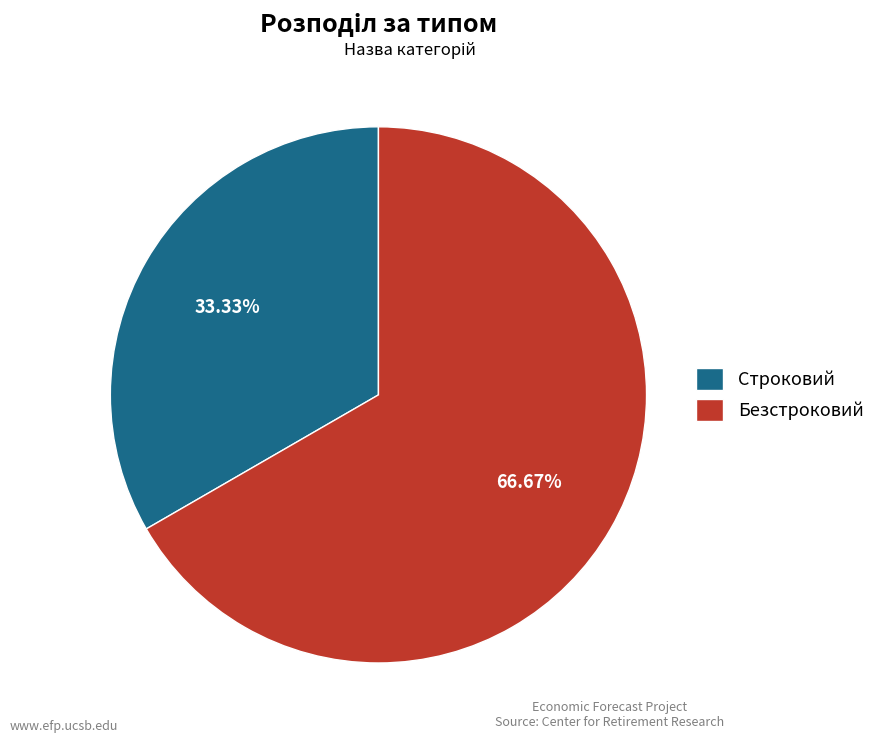

What percentage is the Безстроковий slice, to the nearest percent?

67%